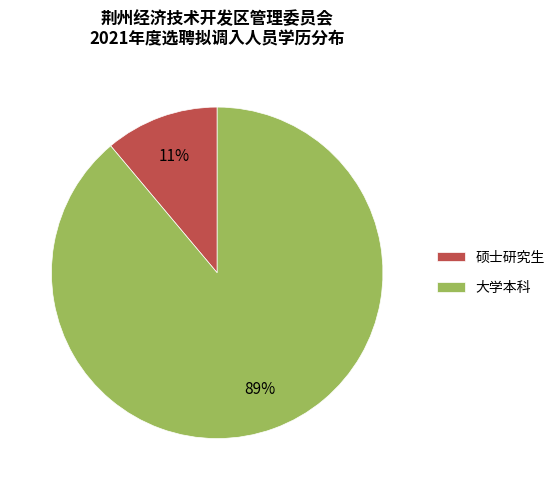

To the nearest percent, what percentage of the pie is 大学本科?

89%